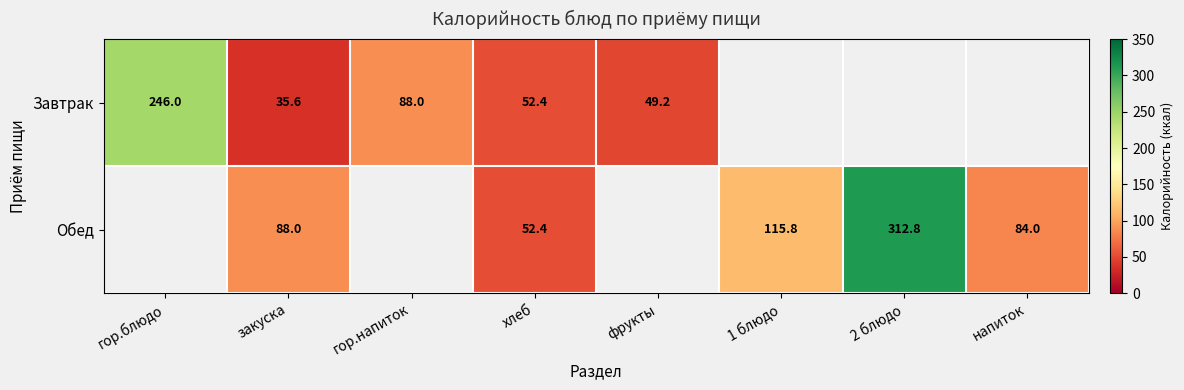

The Обед series shows 11.0 at хлеб. True or false?

False